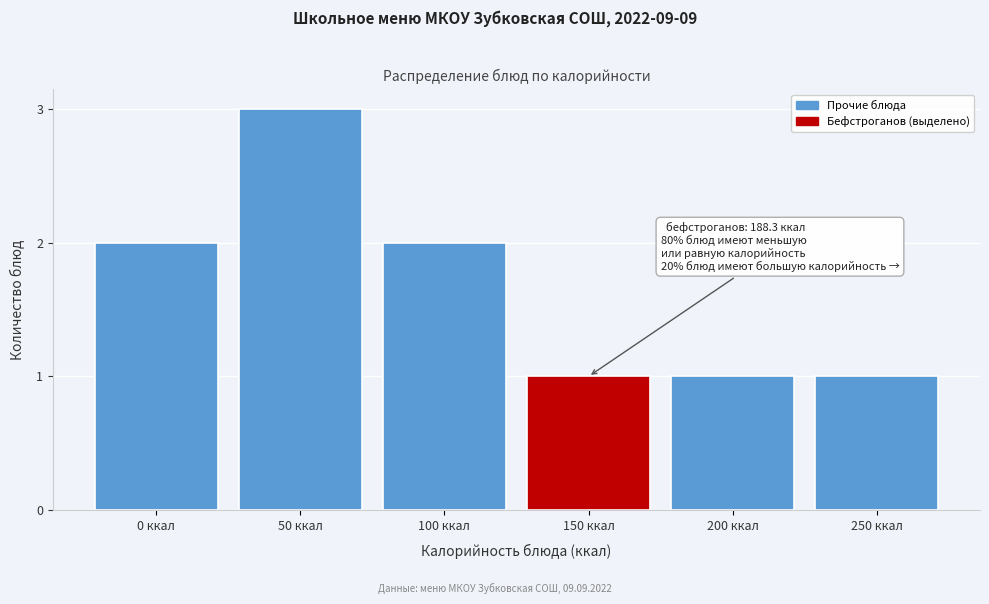

Reading right to left, list all the values displayed in this chart.

250 ккал=1	200 ккал=1	150 ккал=1	100 ккал=2	50 ккал=3	0 ккал=2